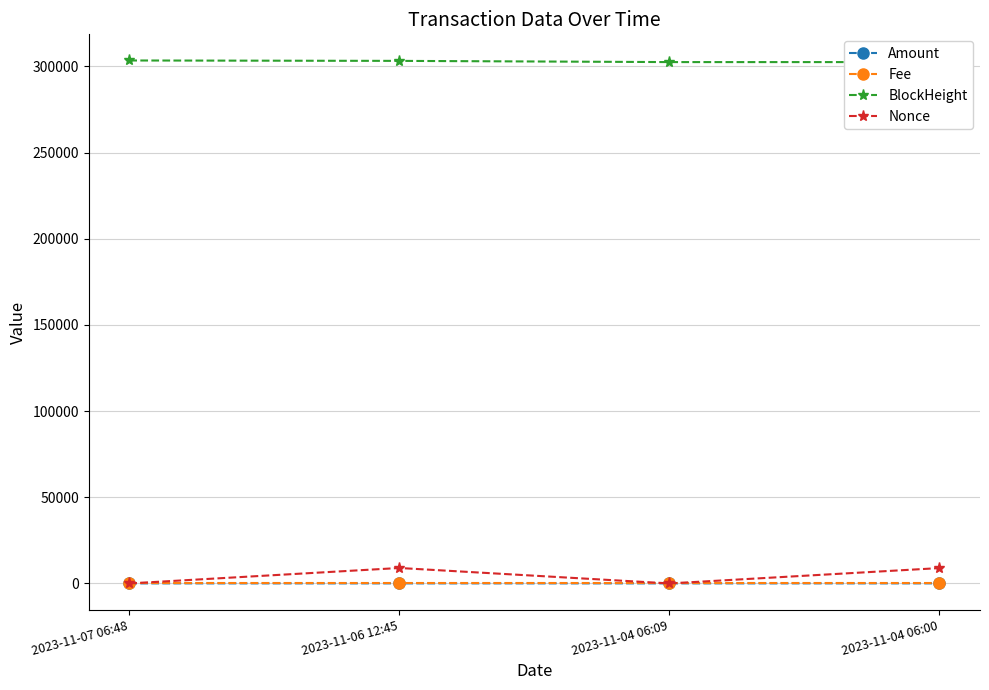

At how many categories does at least one series exceed 188900?

4